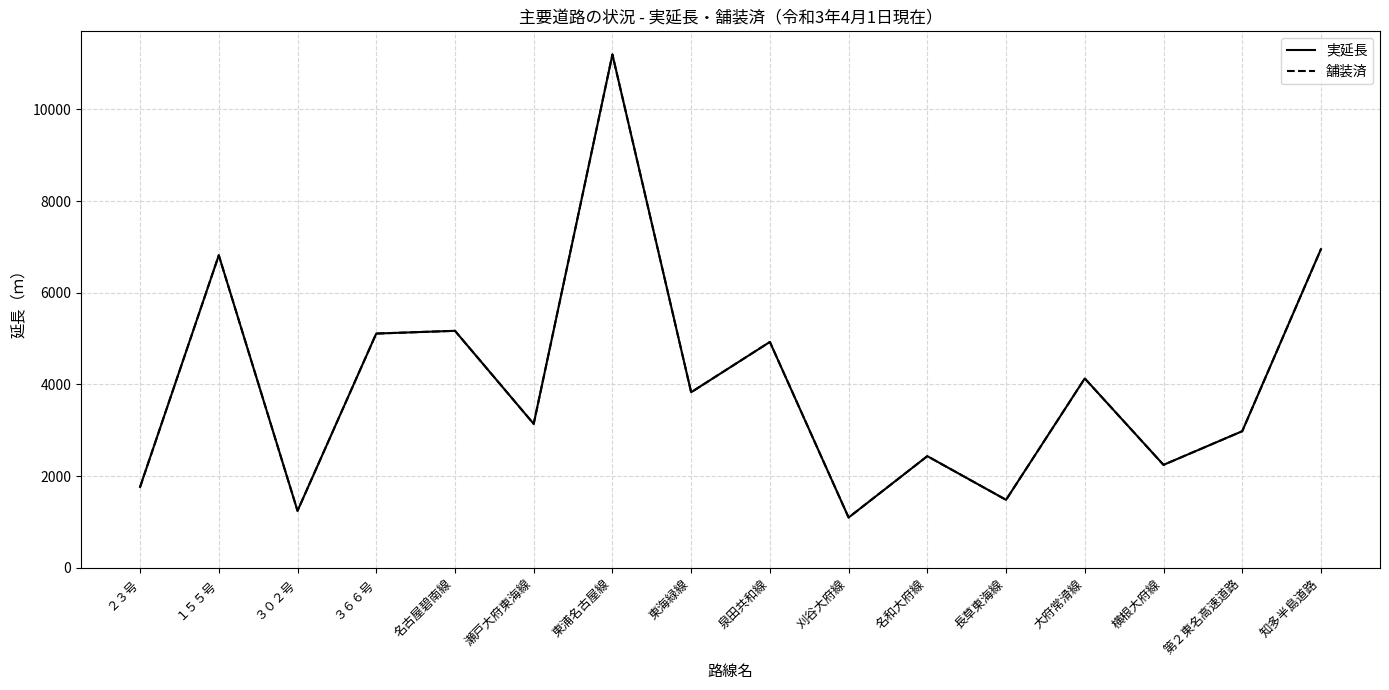

Does the chart display data point markers on the line(s)?

No